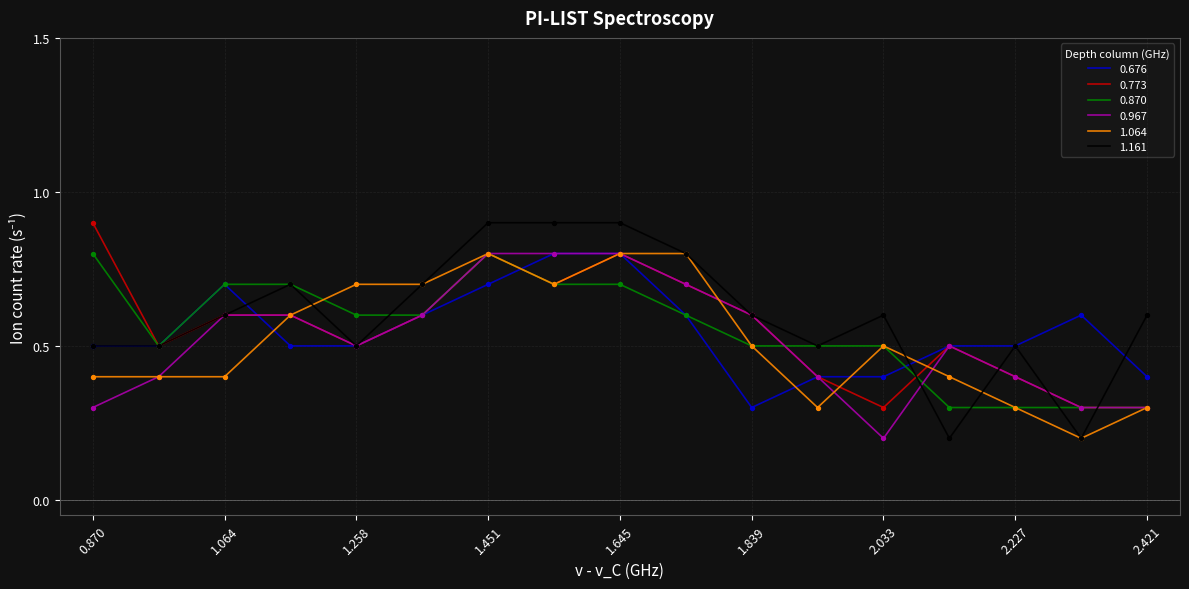

What is the greatest value displayed?

0.9